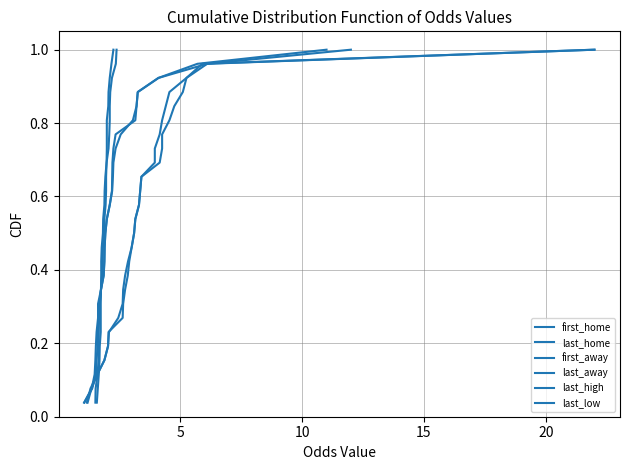

True or false: last_low and first_away intersect in this chart.

False